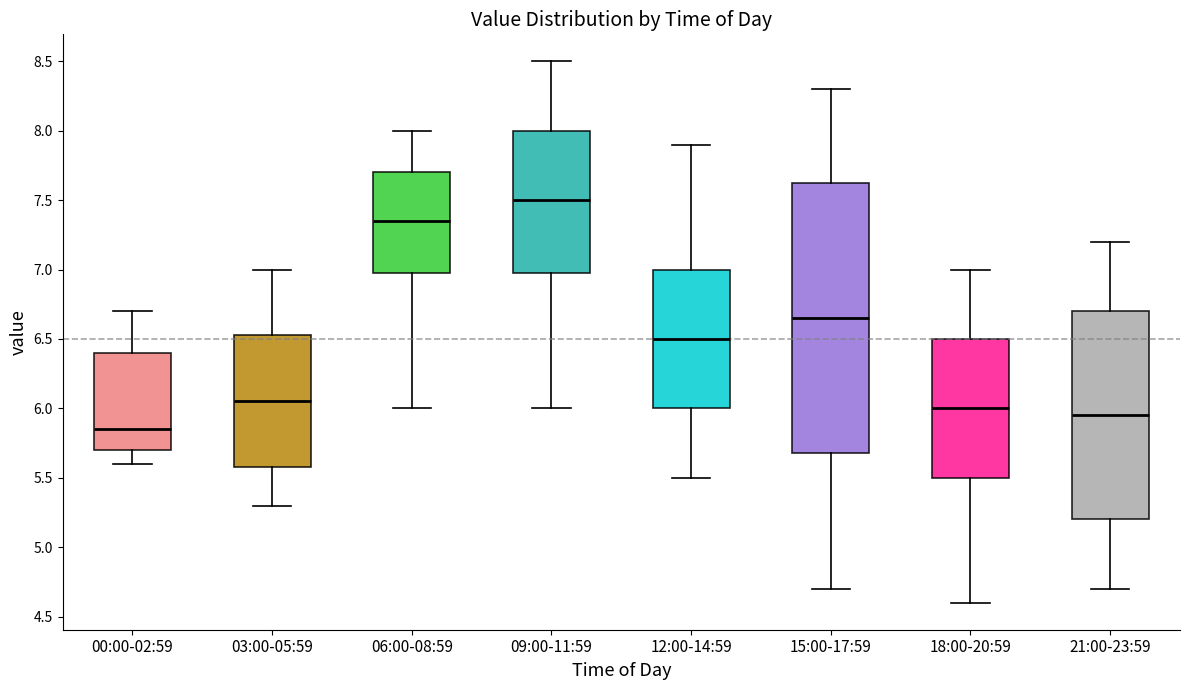

Comparing the boxes themselves (not the whiskers), which one is the tallest?

15:00-17:59